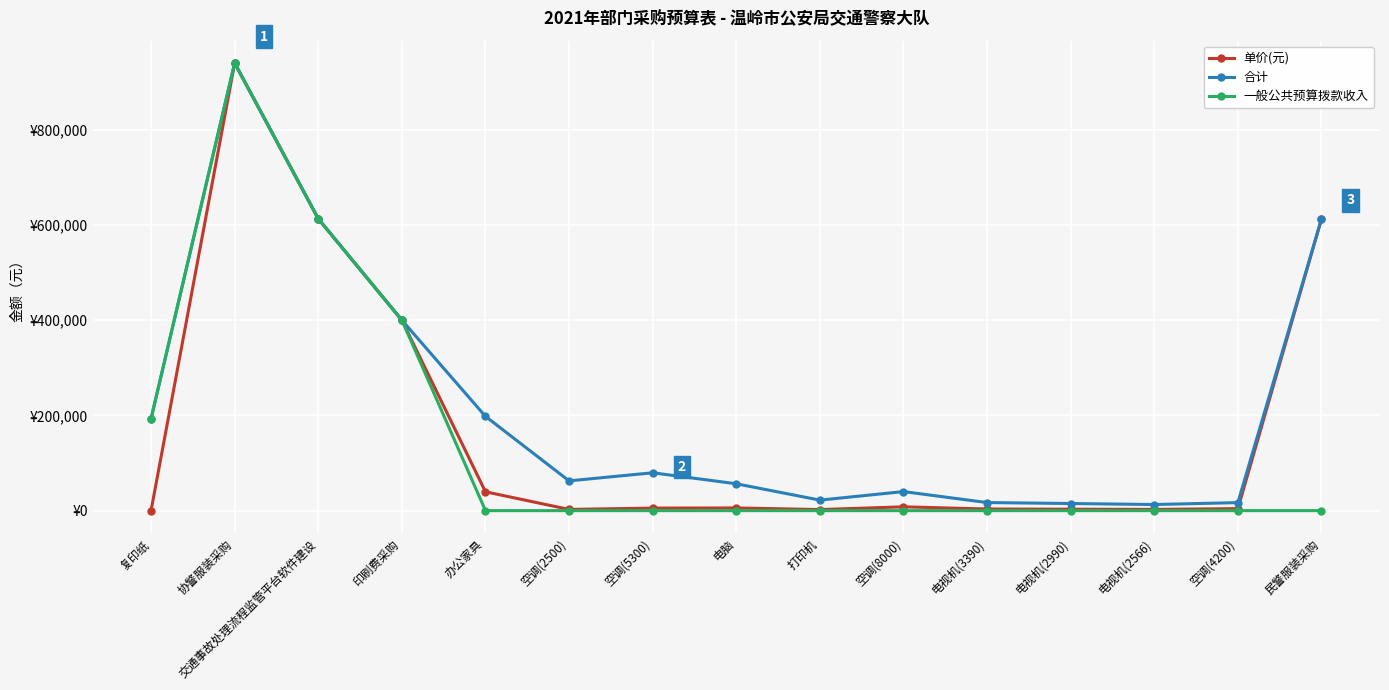

Is this an area chart (filled region under the line)?

No